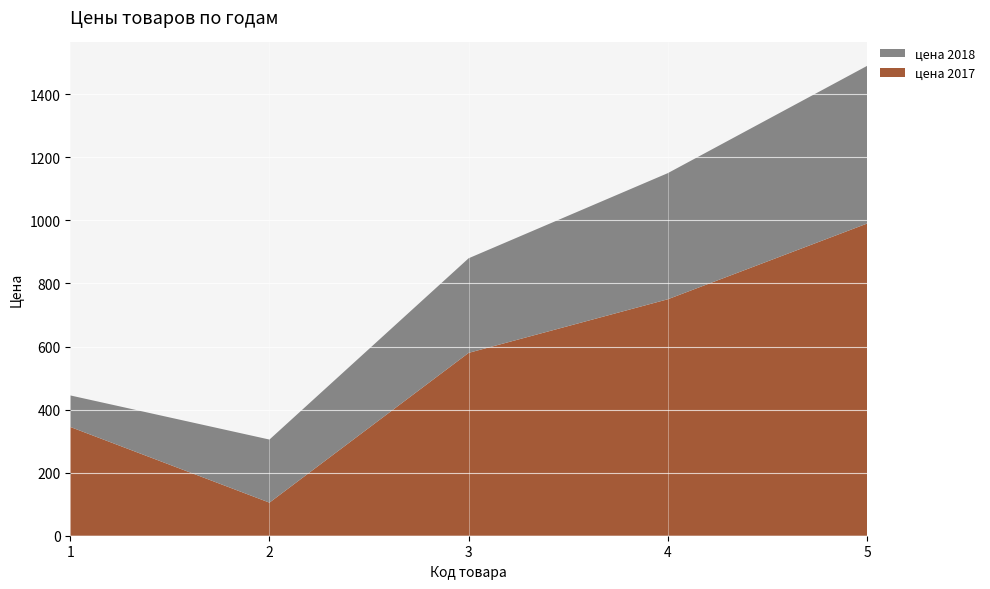

Reading left to right, list all the values displayed in this chart.

цена 2017: 1=345	2=105	3=580	4=750	5=990
цена 2018: 1=100	2=200	3=300	4=400	5=500